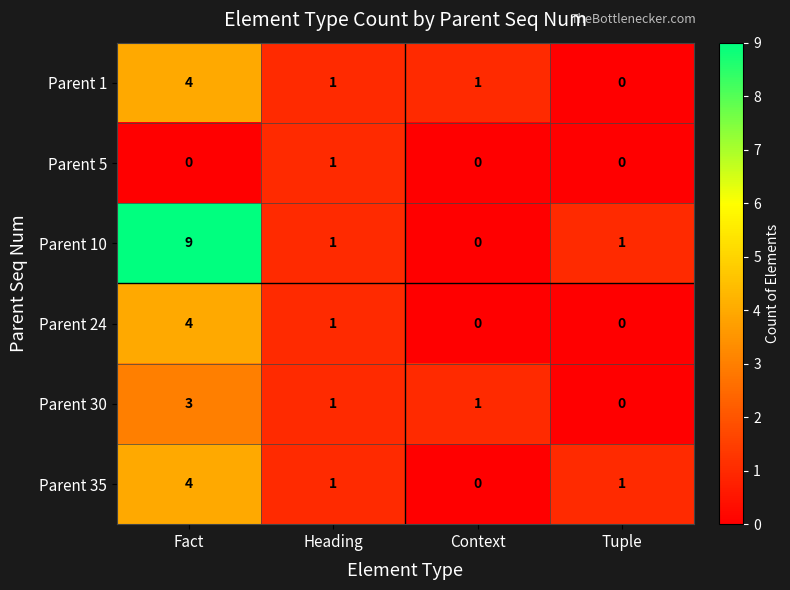

At which label does Parent 1 reach its peak?

Fact